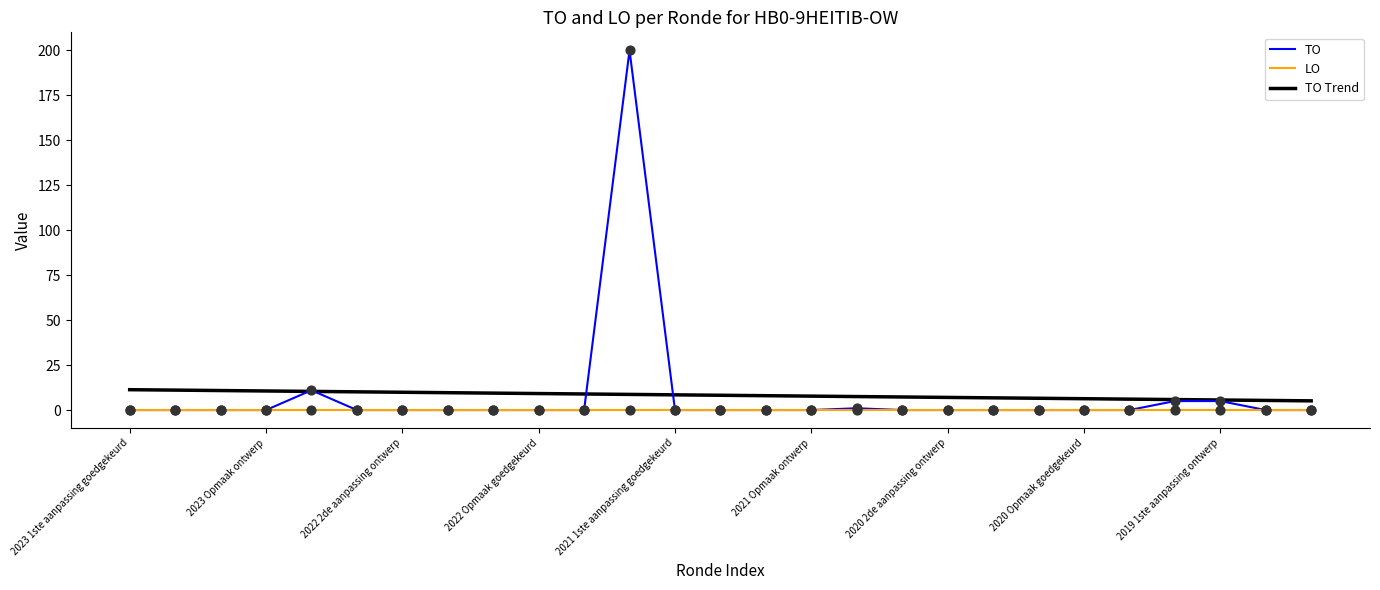

Which series has the widest spread of values?

TO